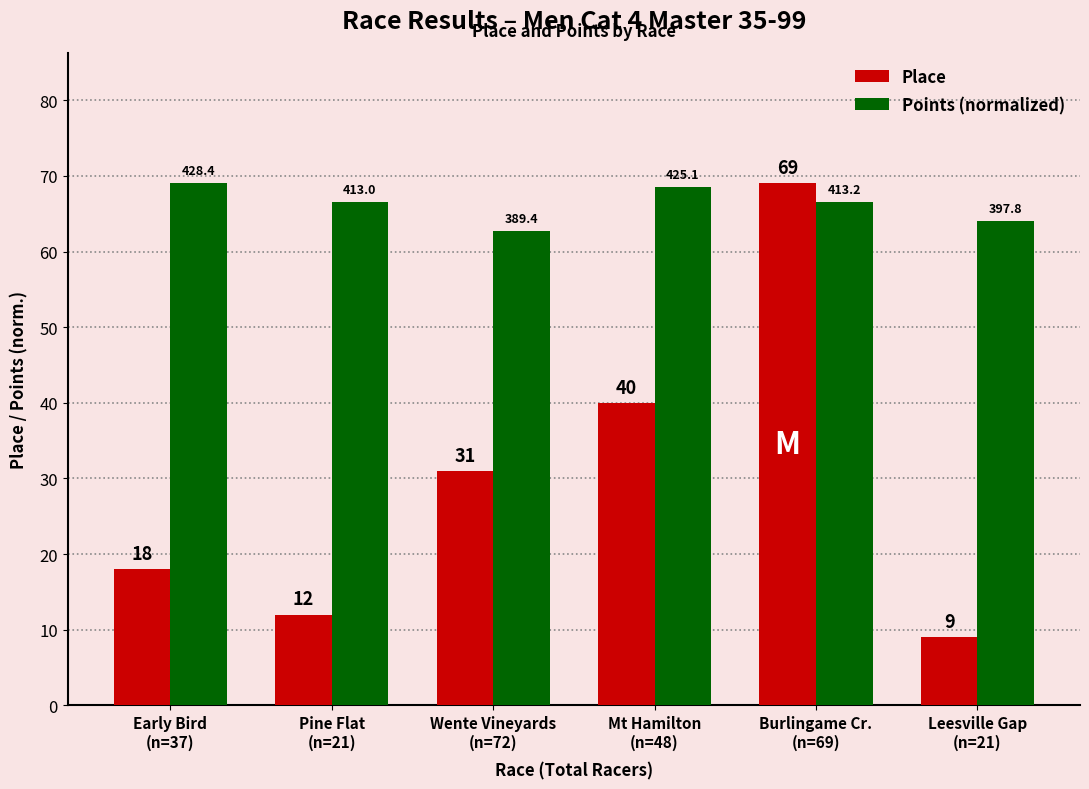

Rank the series by their average value, from highest to lowest.

Points (normalized), Place